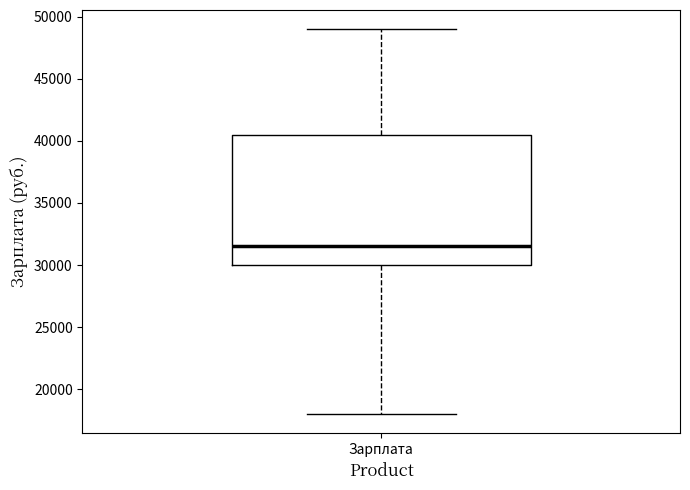

Read this box plot against the y-axis: the position of the median line, the range covered by the box, and the ends of both whiskers. The values are not printed on the chart, so give them approximately, as read against the axis.

median 31500, box 30000 to 40500, whiskers 18000 to 49000